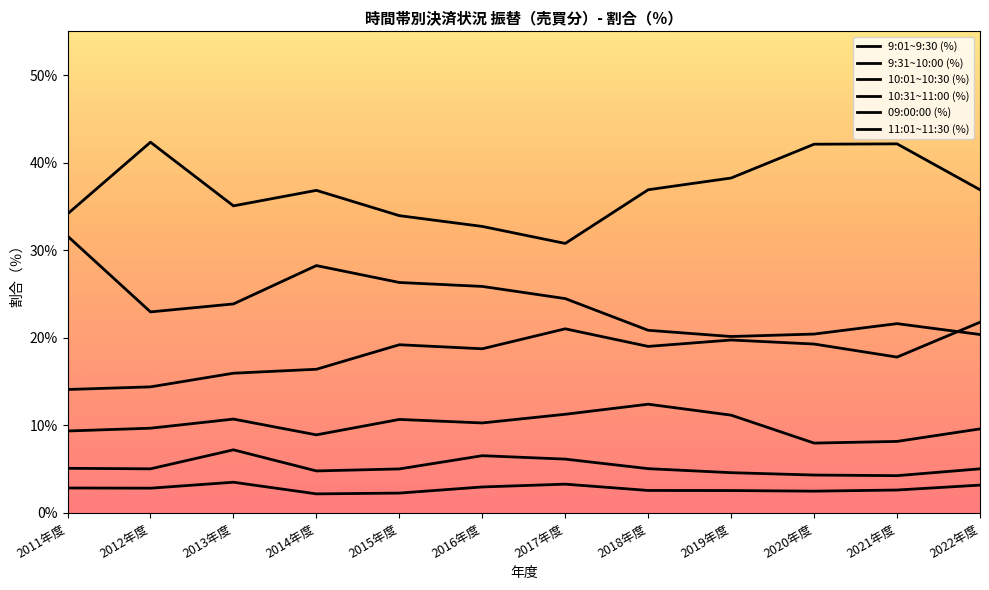

What is the difference between the highest and lowest values at 2019年度?

35.7